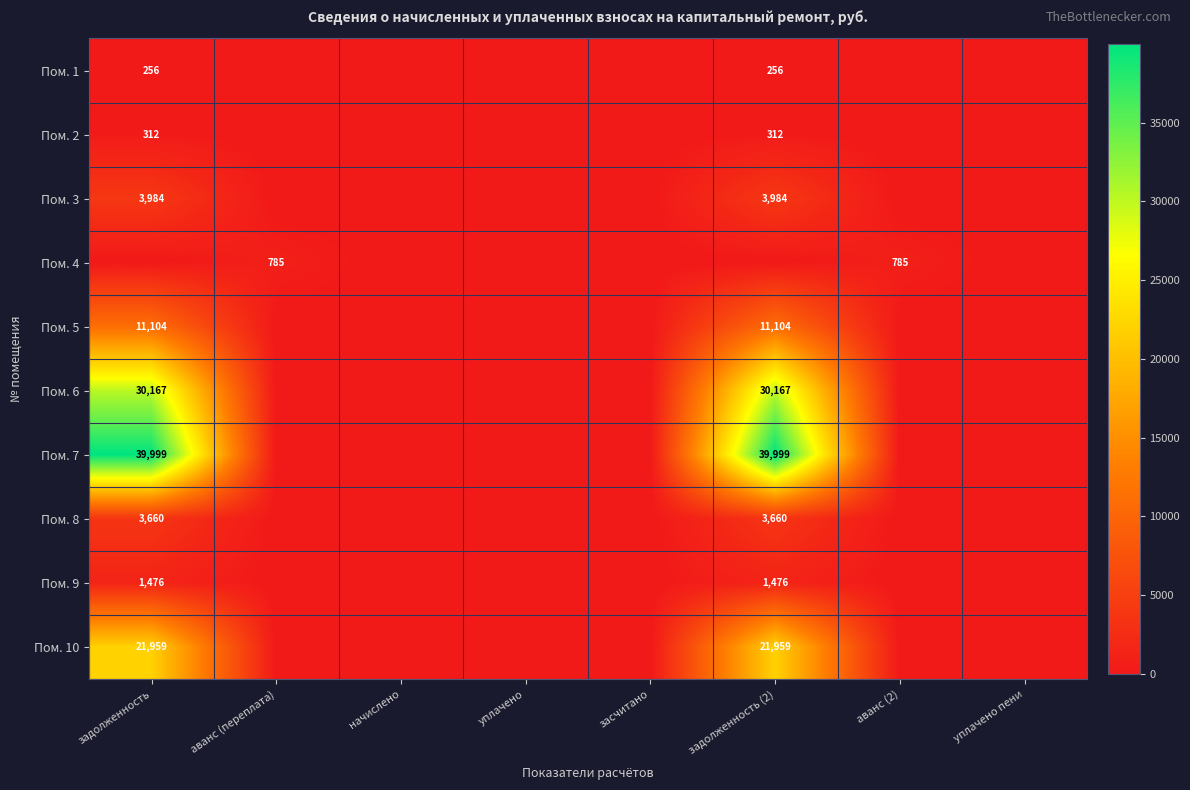

The value of Пом. 8 at задолженность is 5788. True or false?

False